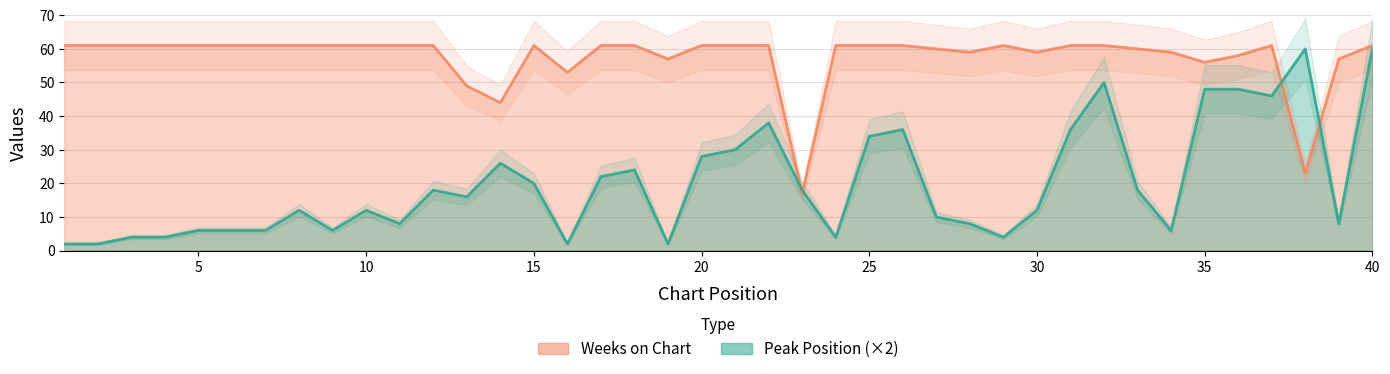

At which category does Weeks on Chart reach its first local peak?

15